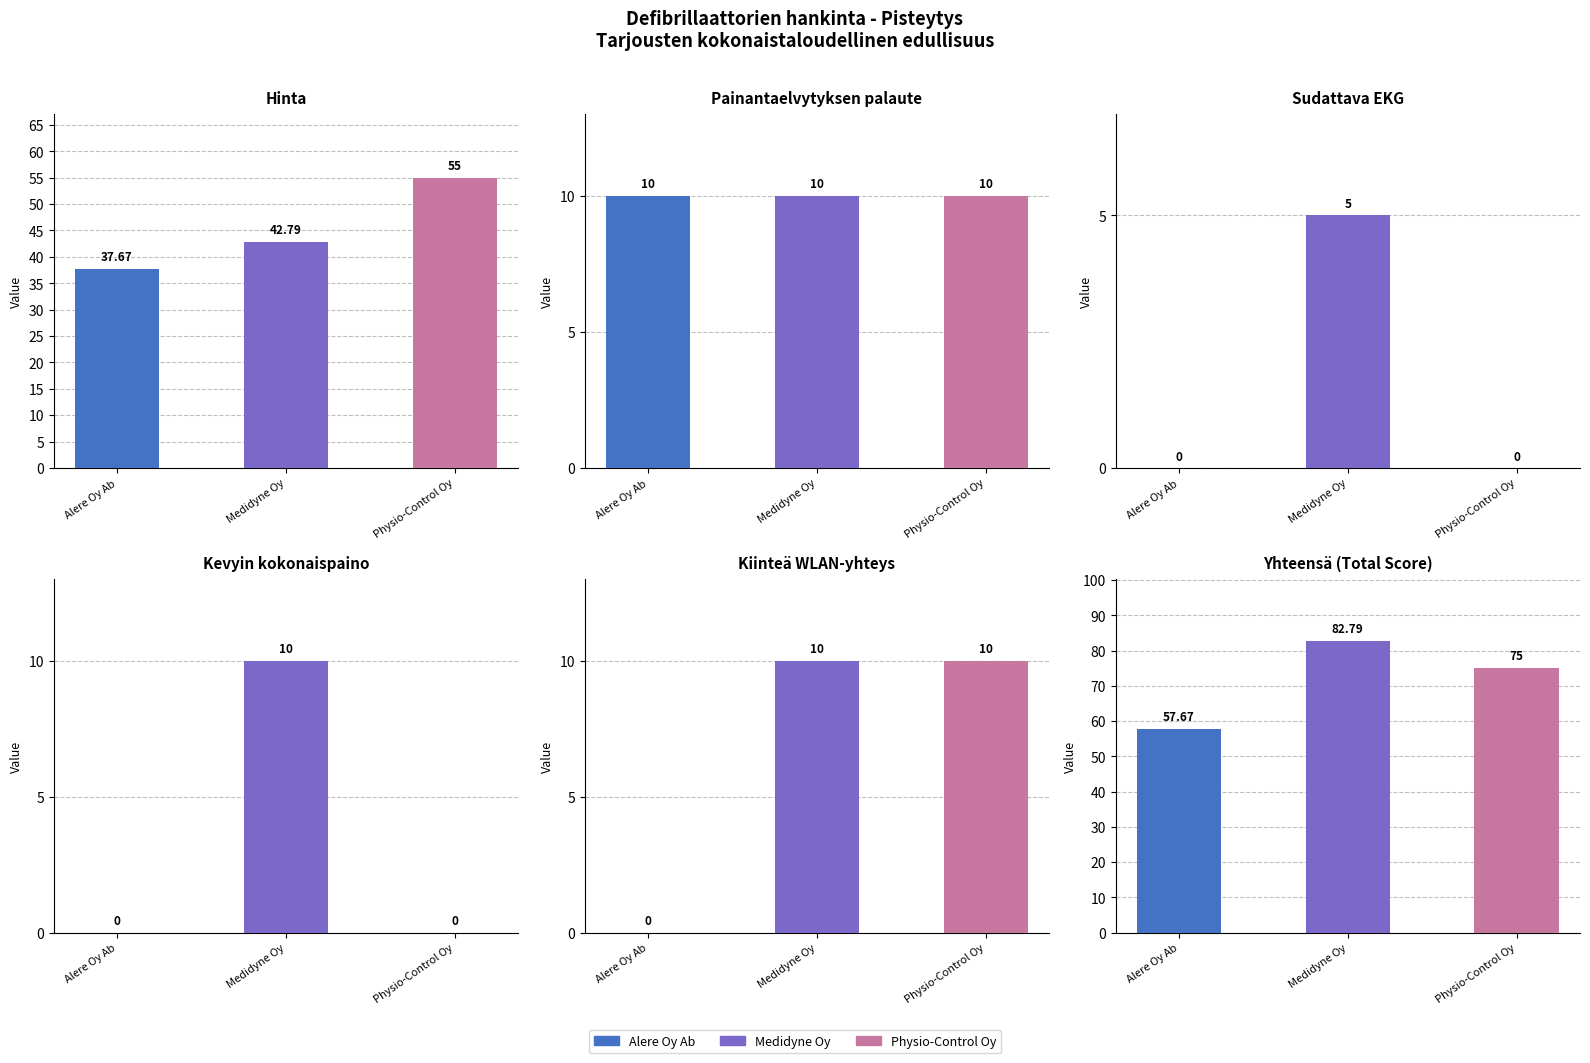

Which series has the largest total across all categories?

Medidyne Oy